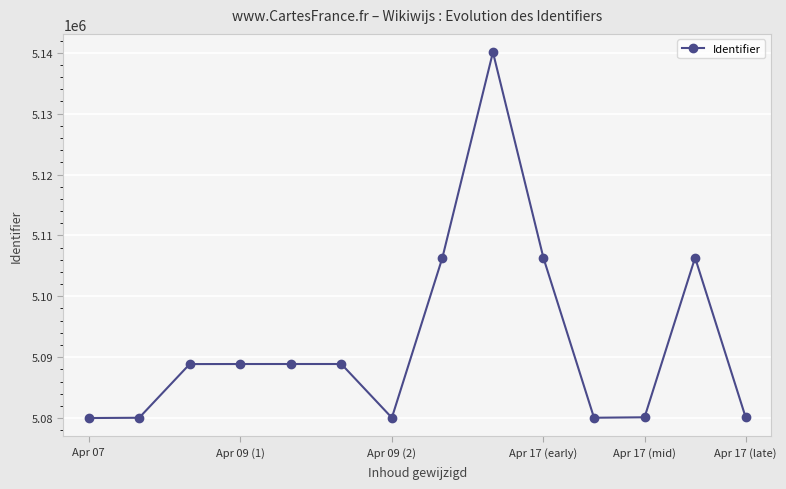

What is the value of the 7th point from the left?

5080054